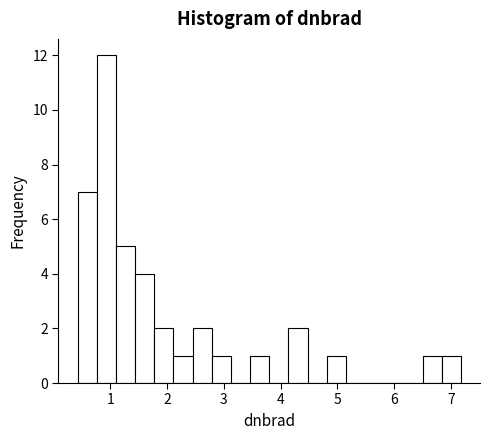

Around what value on the x-axis is the tallest bar? Give the approximate position of its centre, as read against the axis.

0.9